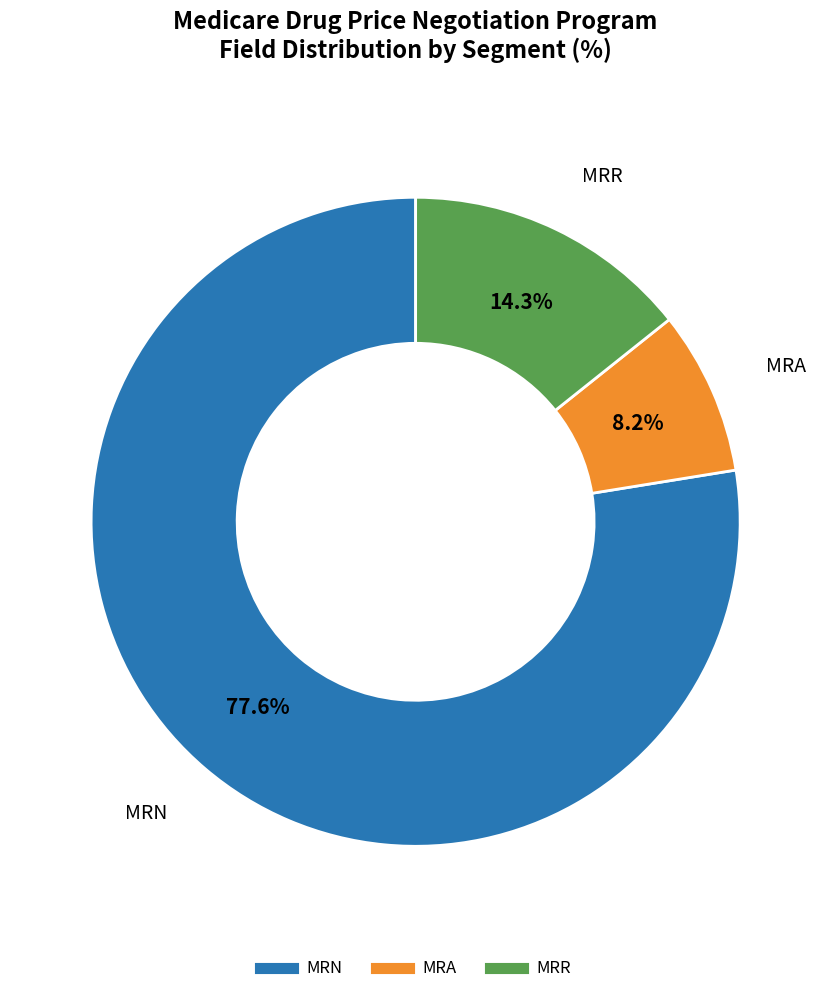

Rank the categories by value from lowest to highest.

MRA, MRR, MRN